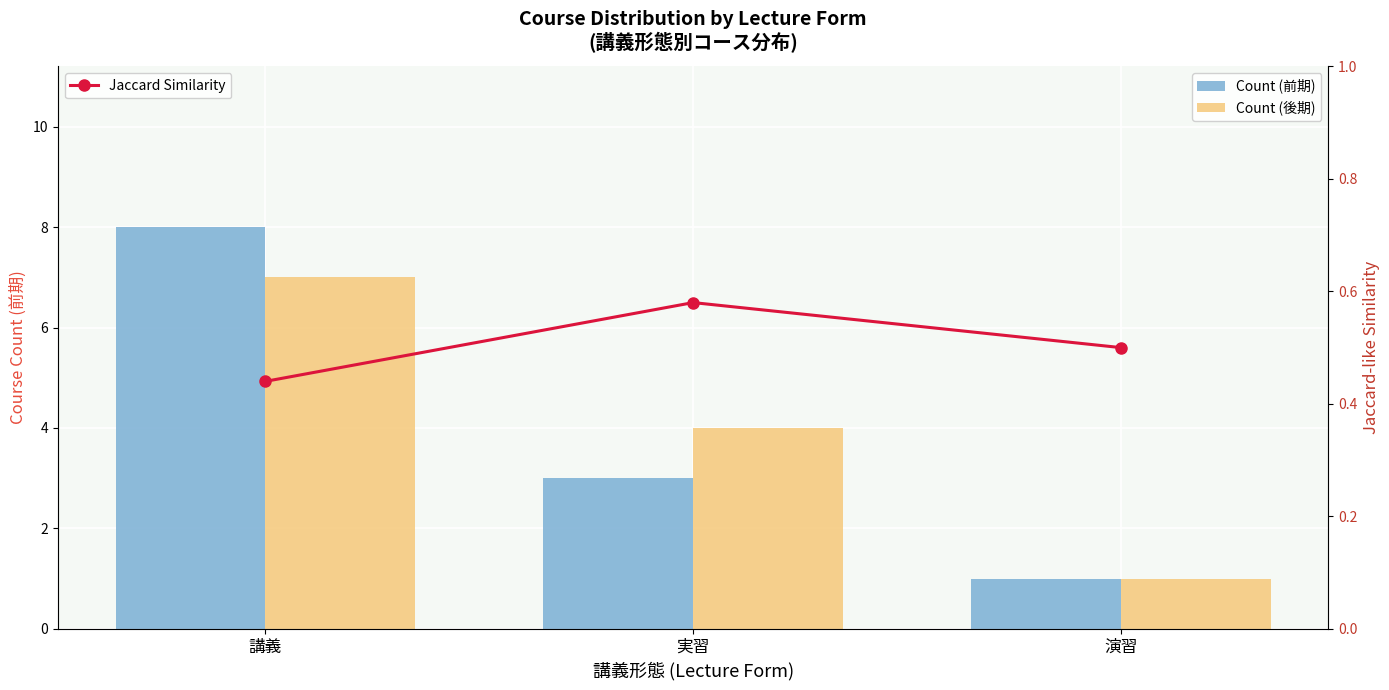

Reading left to right, list all the values displayed in this chart.

Count (前期): 8.0	3.0	1.0
Count (後期): 7.0	4.0	1.0
Jaccard Similarity: 0.4	0.6	0.5